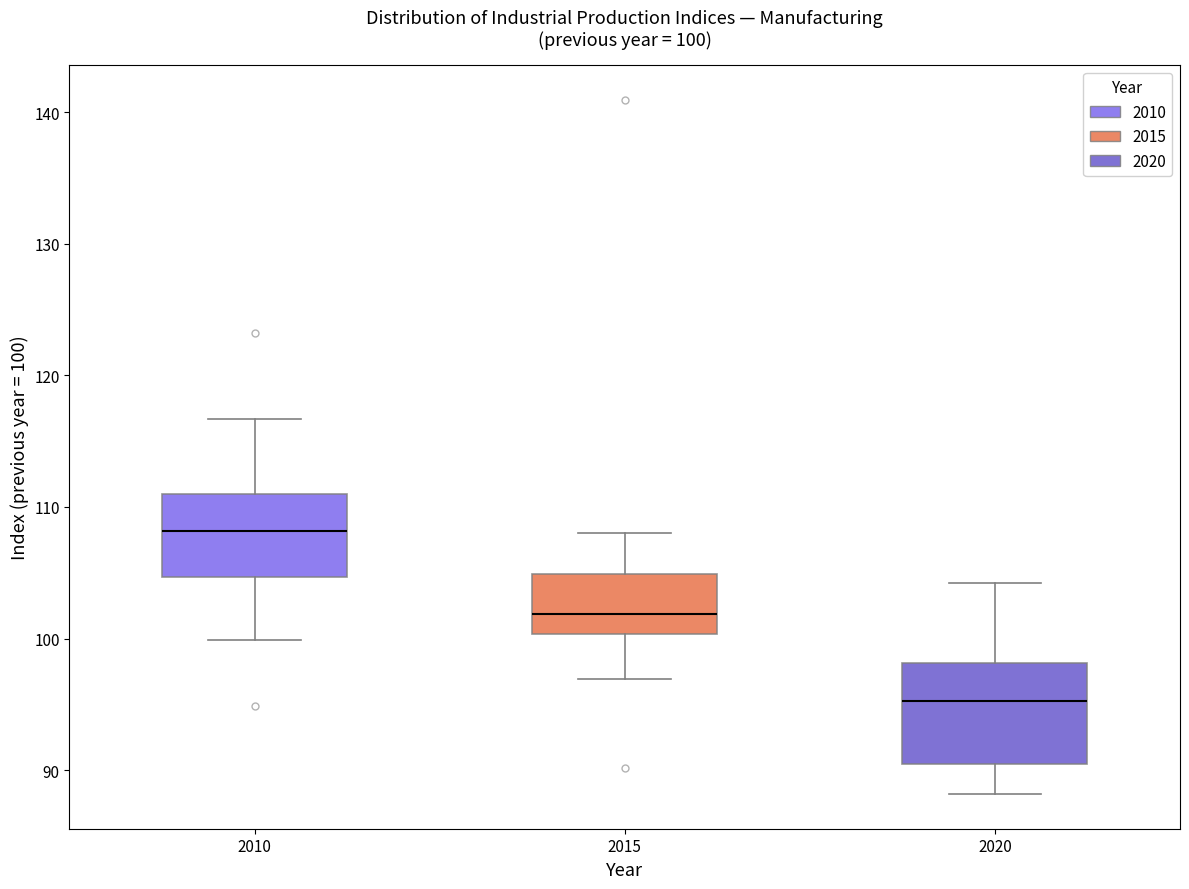

Comparing the boxes themselves (not the whiskers), which one is the tallest?

2020